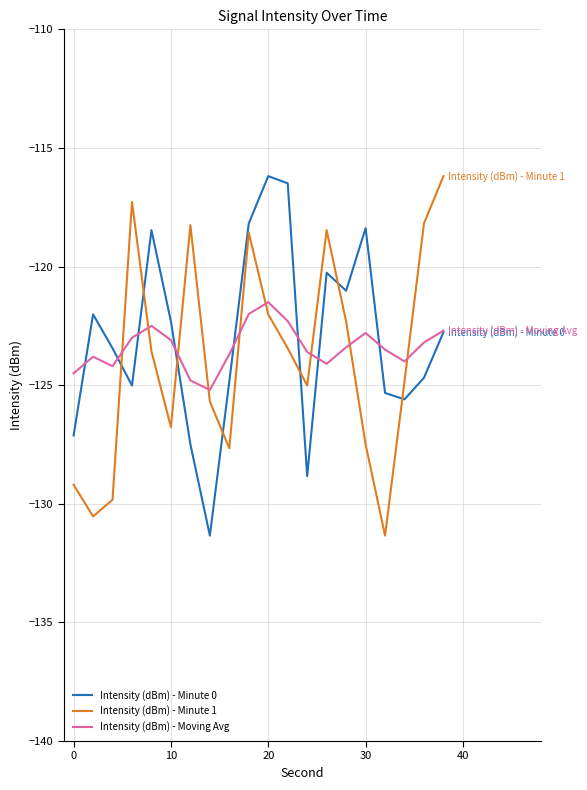

What is the minimum value shown in the chart?

-131.3